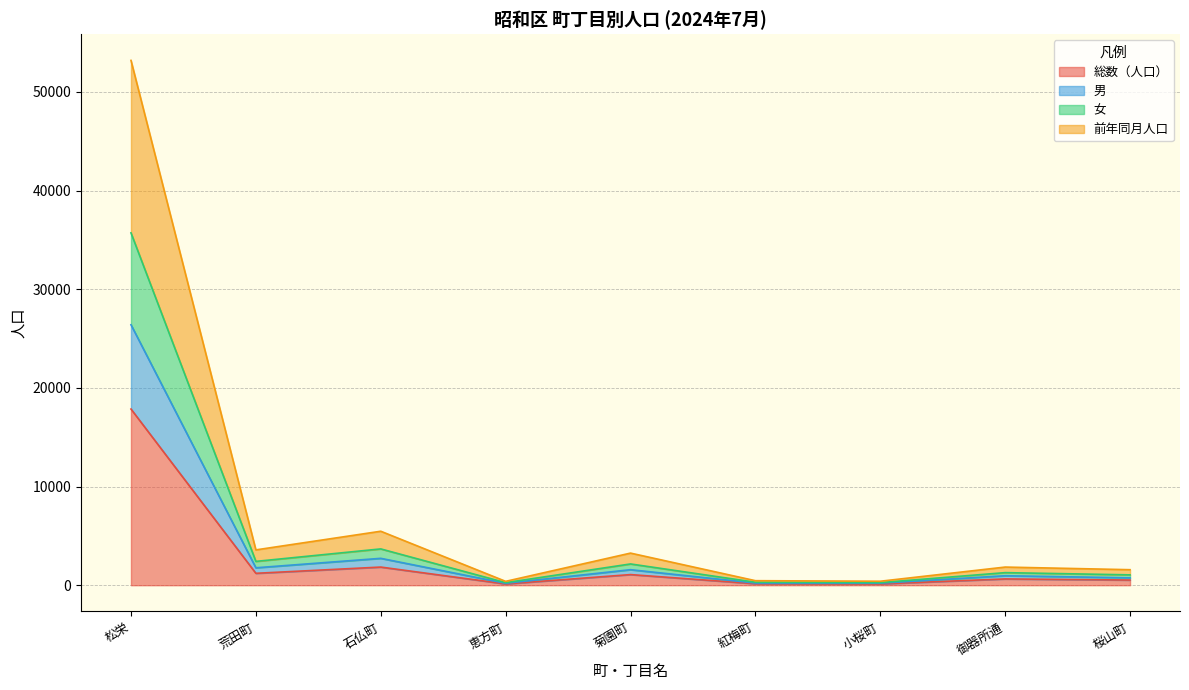

At which category does the chart reach its minimum across all series?

恵方町